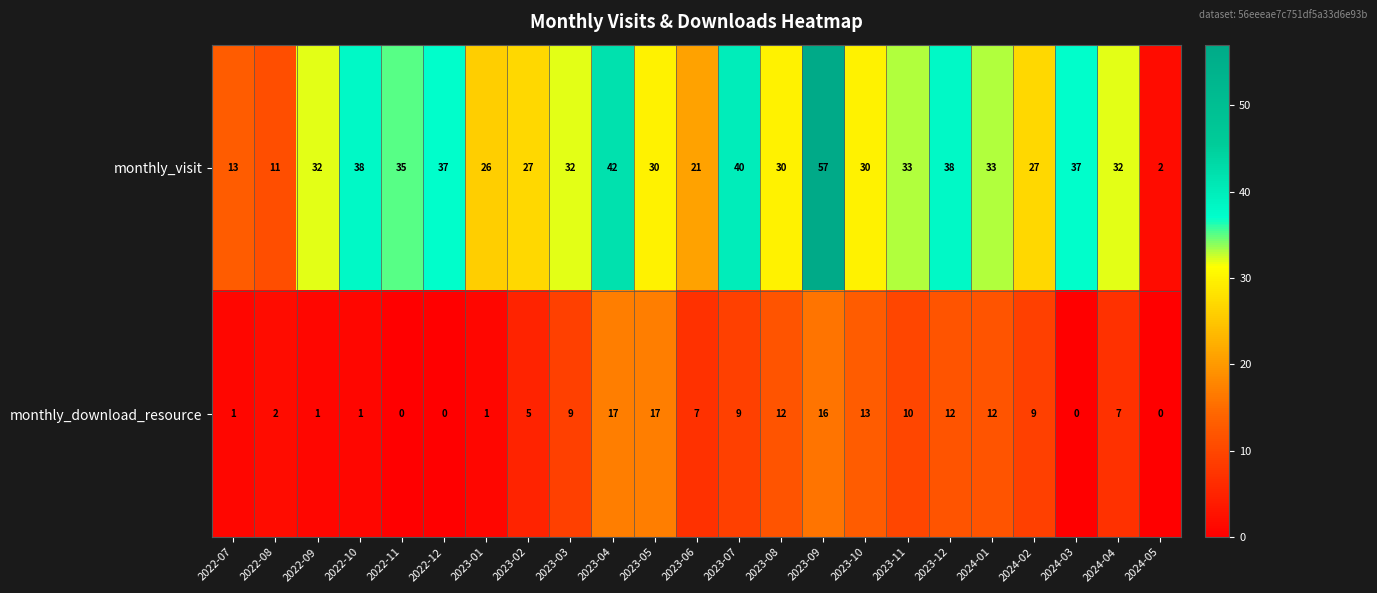

What is the difference between the second highest and second lowest values in the monthly_visit series?

31